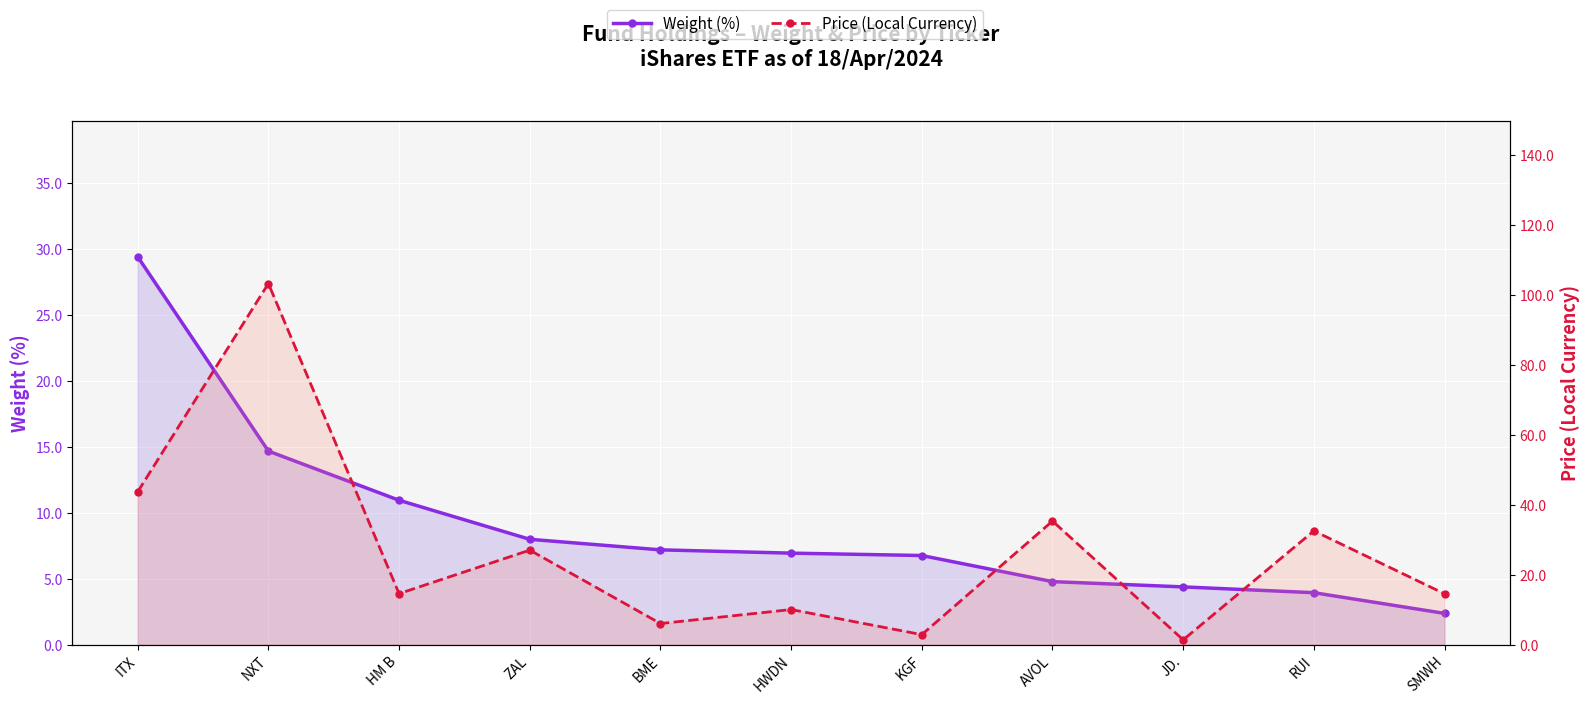

How many values in the Weight (%) series are below 6?

4